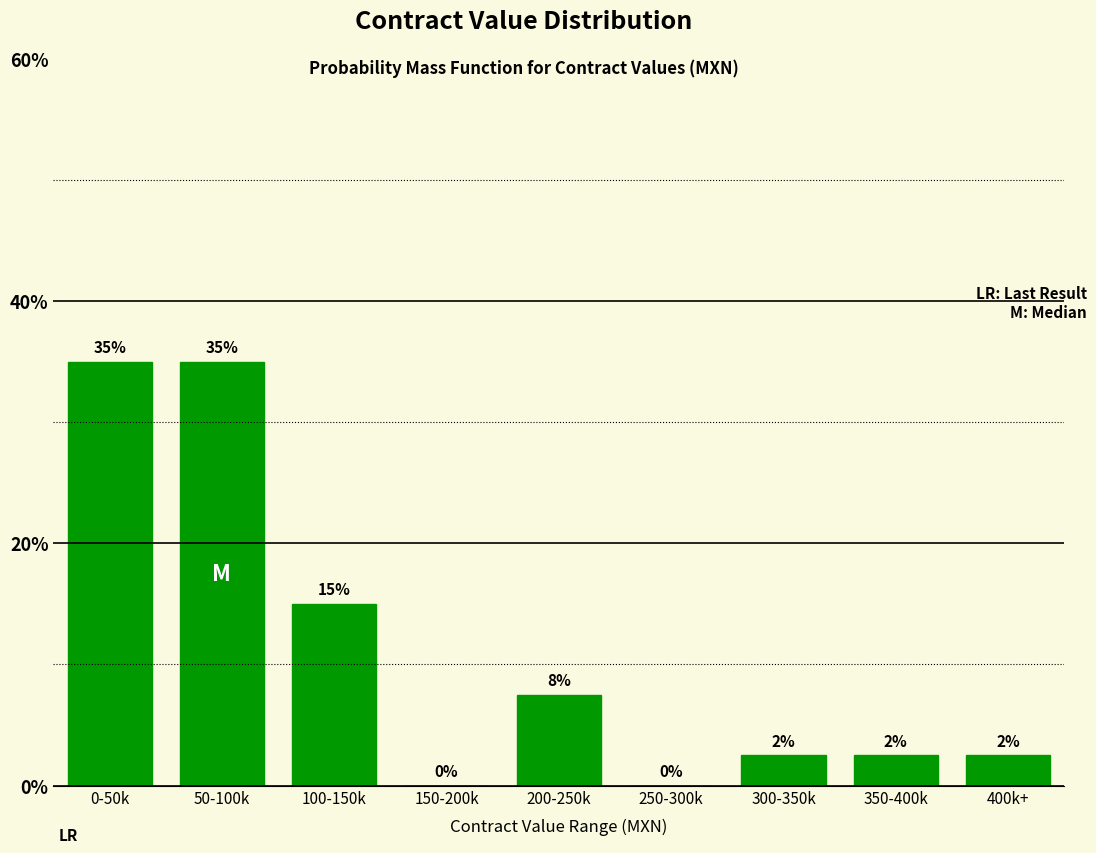

Between 350-400k and 0-50k, which is larger?

0-50k